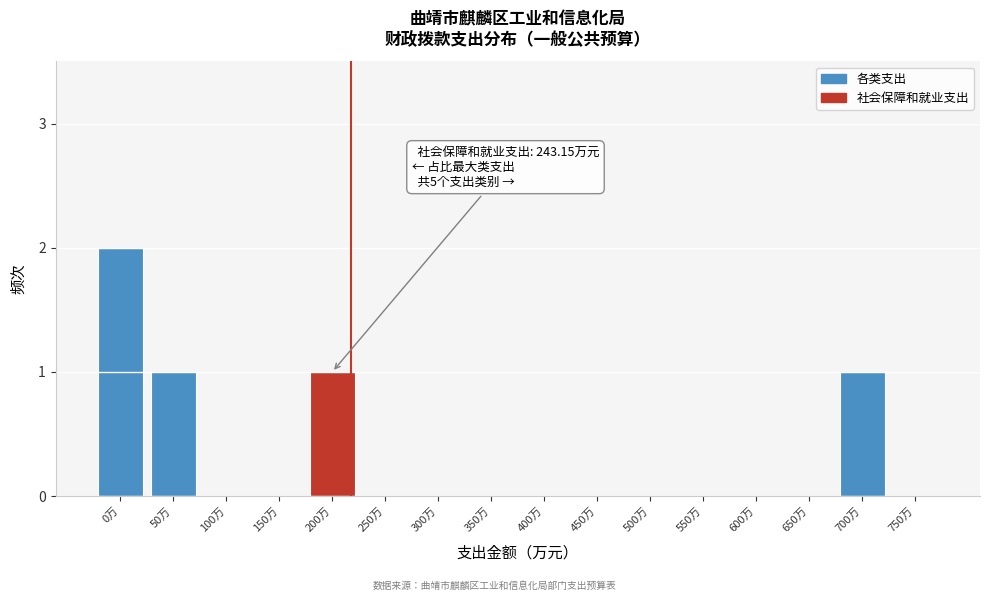

Reading left to right, extract all data points from this chart.

0万=2	50万=1	100万=0	150万=0	200万=1	250万=0	300万=0	350万=0	400万=0	450万=0	500万=0	550万=0	600万=0	650万=0	700万=1	750万=0